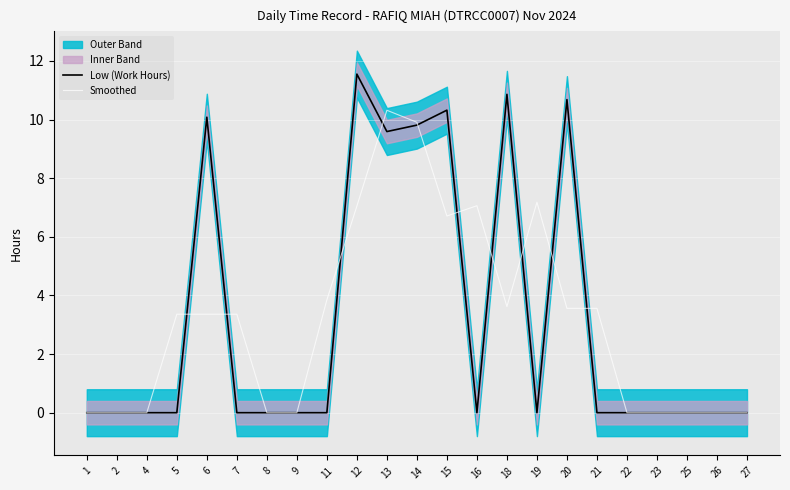

Which series ends up on top after the final intersection of Low (Work Hours) and Smoothed?

Smoothed